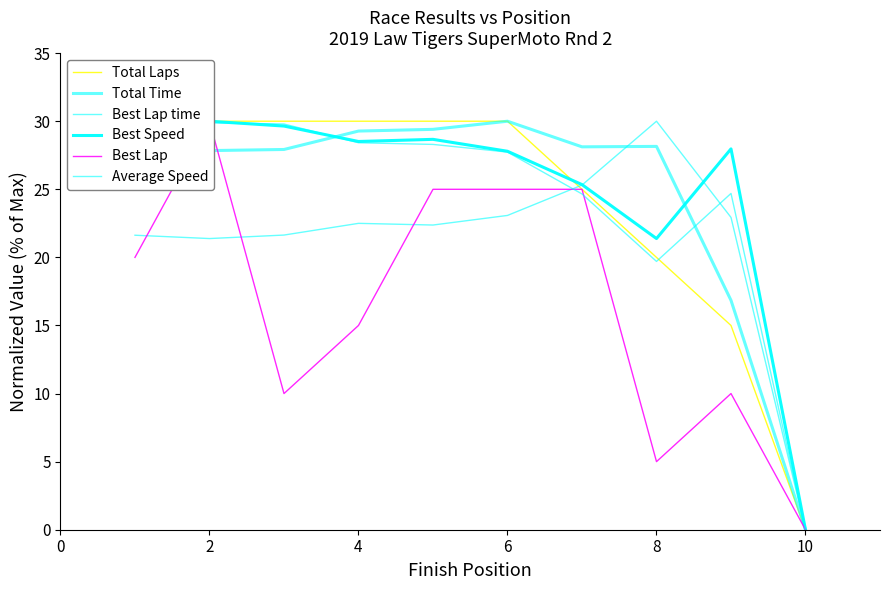

At which category is the sum across all series the highest?

2